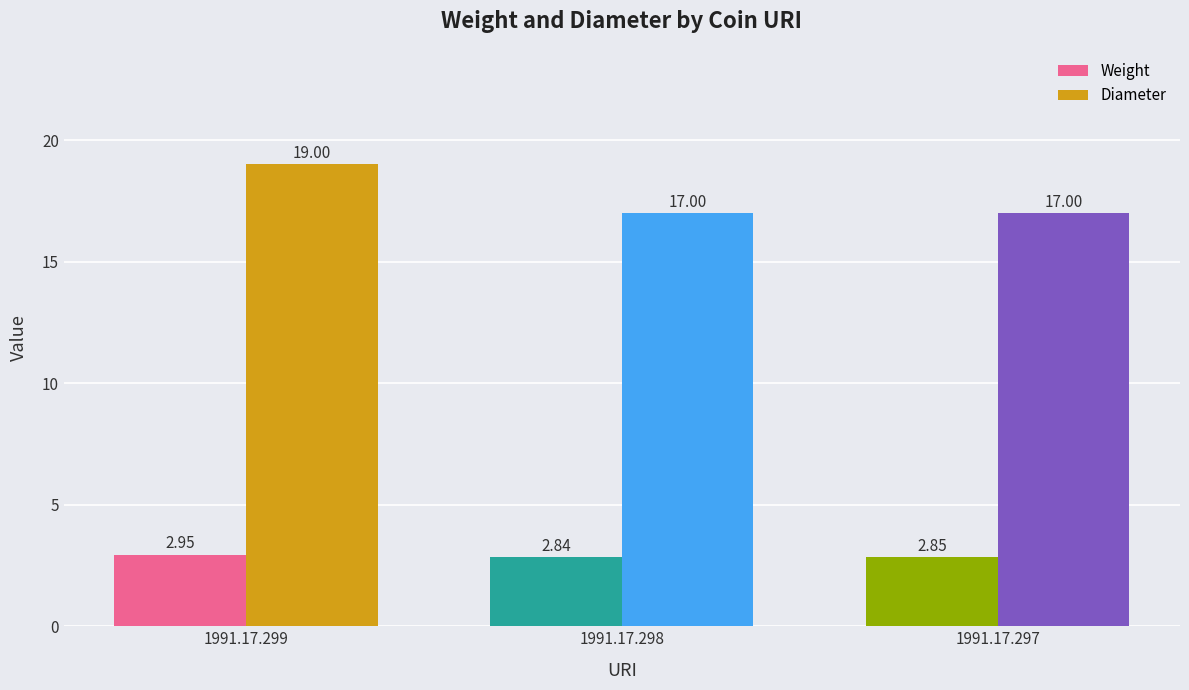

Which series has the widest spread of values?

Diameter